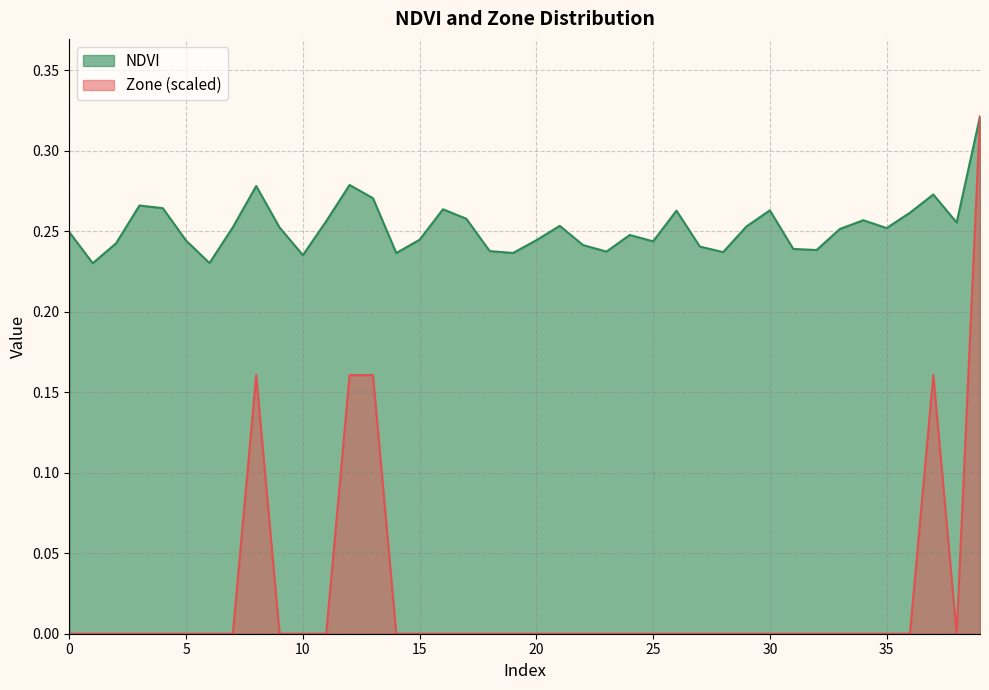

True or false: Zone has a value of 0.0 at 29.

True